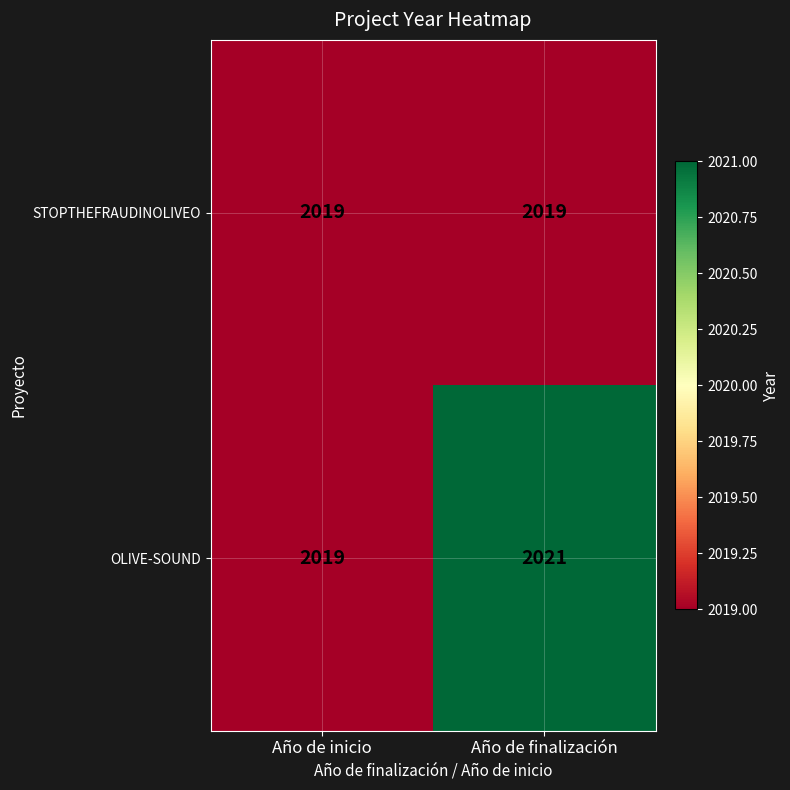

At which category is the sum across all series the highest?

Año de finalización